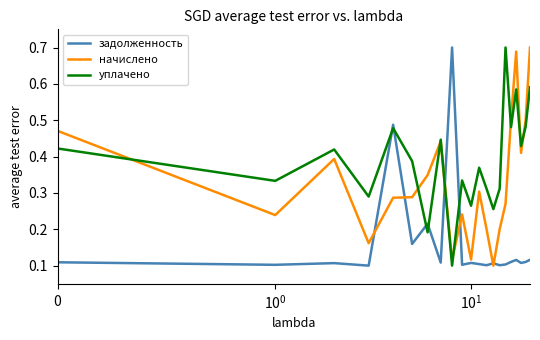

List the series in order of their overall mean, highest first.

уплачено, начислено, задолженность